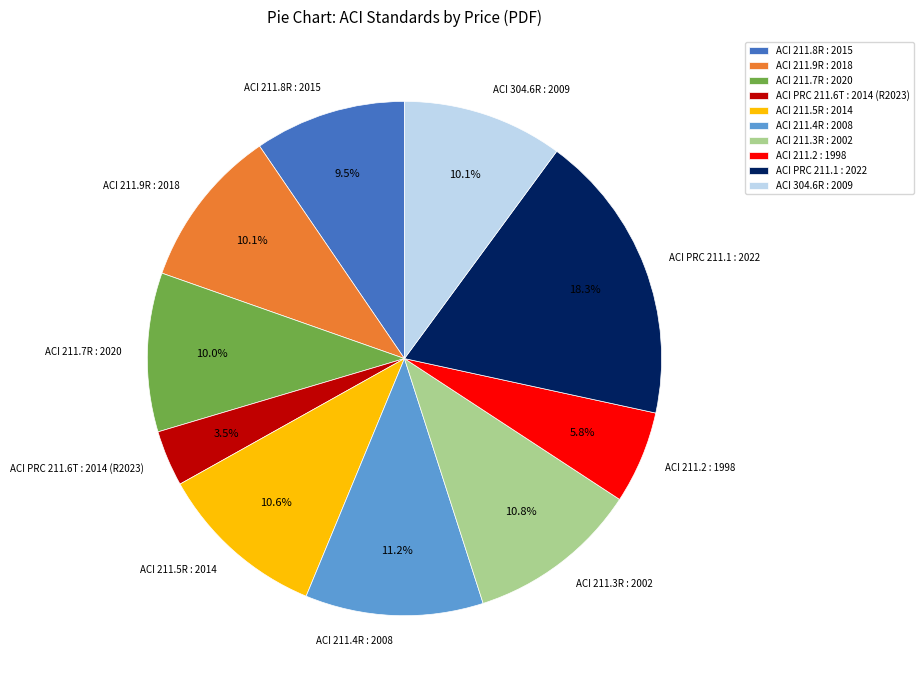

Is the sum of ACI 304.6R : 2009 and ACI 211.2 : 1998 greater than half?

No